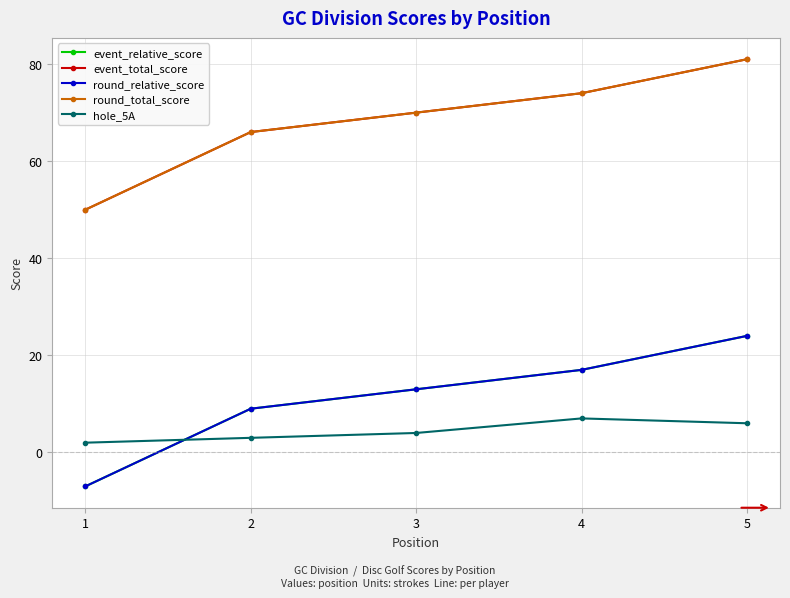

What is the average value of the round_relative_score series?

11